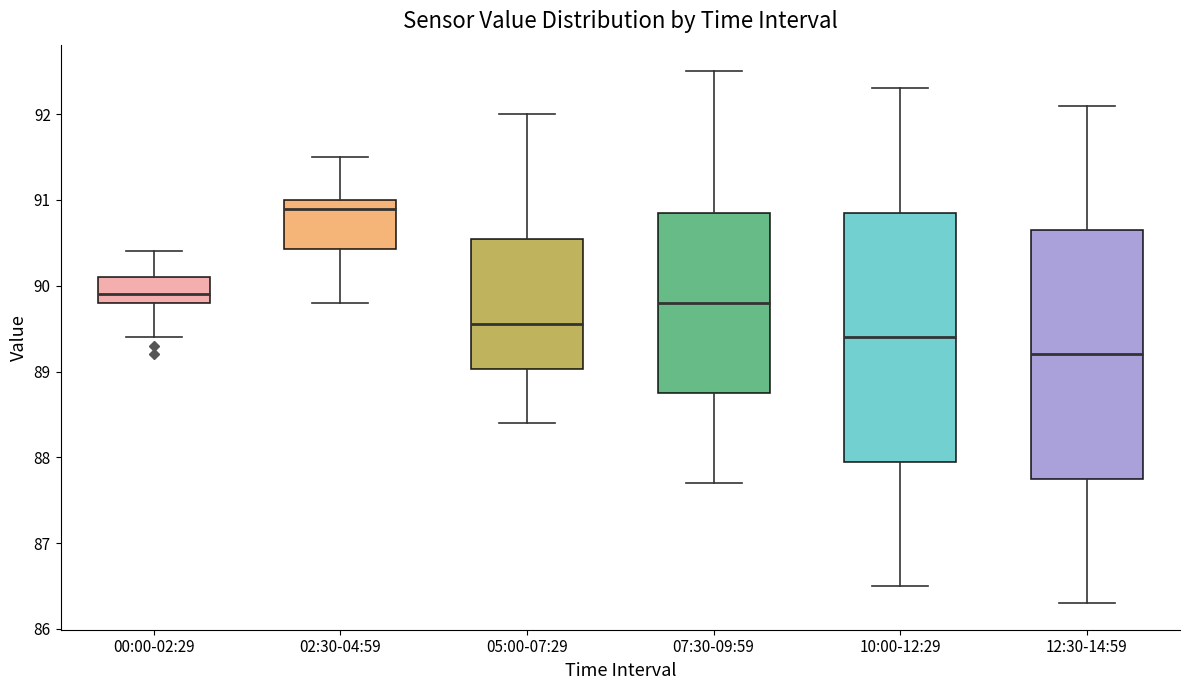

Reading left to right, transcribe this box plot: for each box, give where its median line is, the range the box spans, and where its two whiskers end, as read against the y-axis. The values are not printed on the chart, so give them approximately, as read against the axis.

00:00-02:29: median 89.9, box 89.8 to 90.1, whiskers 89.4 to 90.4
02:30-04:59: median 90.9, box 90.4 to 91.0, whiskers 89.8 to 91.5
05:00-07:29: median 89.6, box 89.0 to 90.6, whiskers 88.4 to 92.0
07:30-09:59: median 89.8, box 88.8 to 90.9, whiskers 87.7 to 92.5
10:00-12:29: median 89.4, box 88.0 to 90.9, whiskers 86.5 to 92.3
12:30-14:59: median 89.2, box 87.8 to 90.7, whiskers 86.3 to 92.1